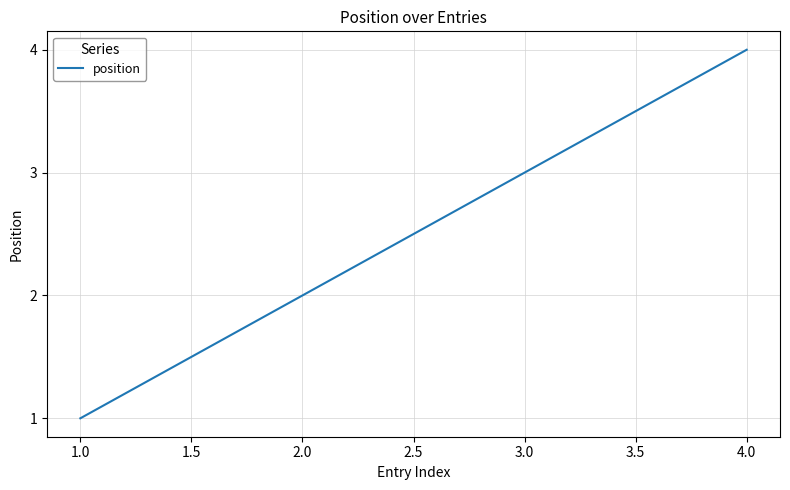

List the labels in order of value, smallest first.

1.0, 2.0, 3.0, 4.0